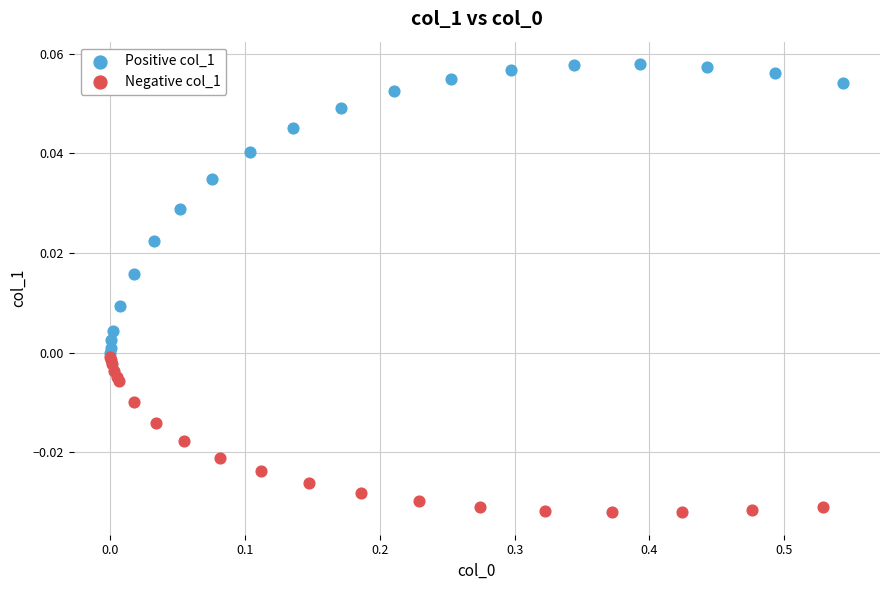

What are all the series names shown in the legend?

Positive col_1, Negative col_1